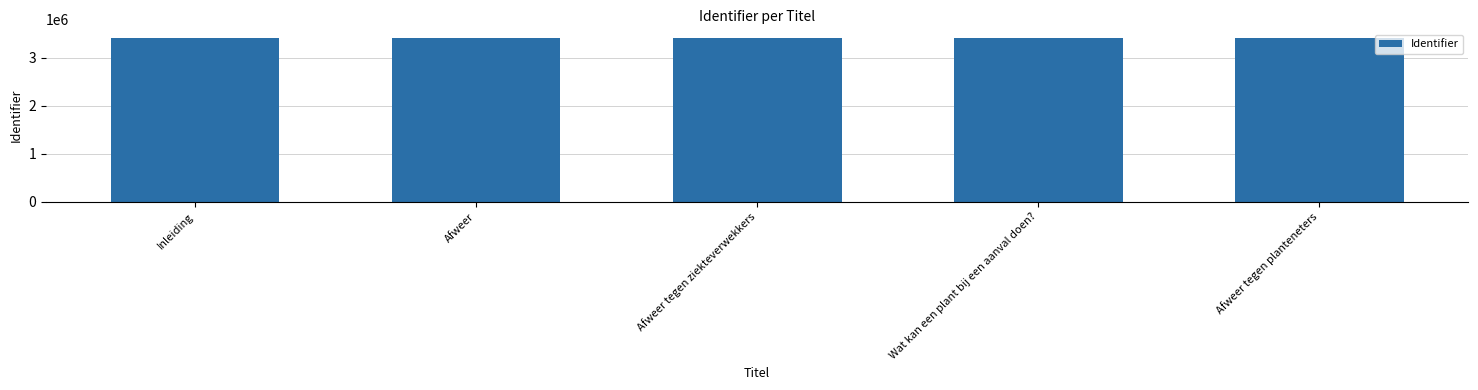

What is the sum of the values at Afweer tegen planteneters and Afweer?

6835895